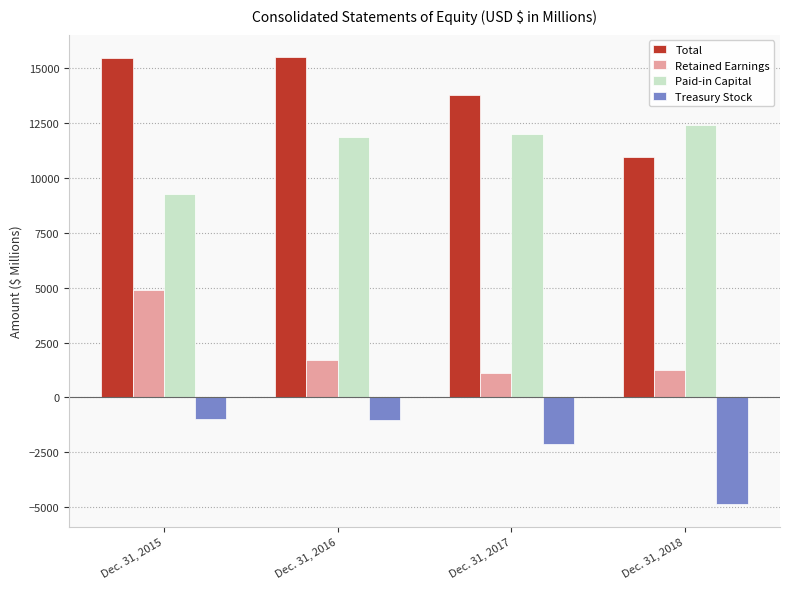

Is the value of Retained Earnings at Dec. 31, 2015 greater than the value of Paid-in Capital at Dec. 31, 2018?

No